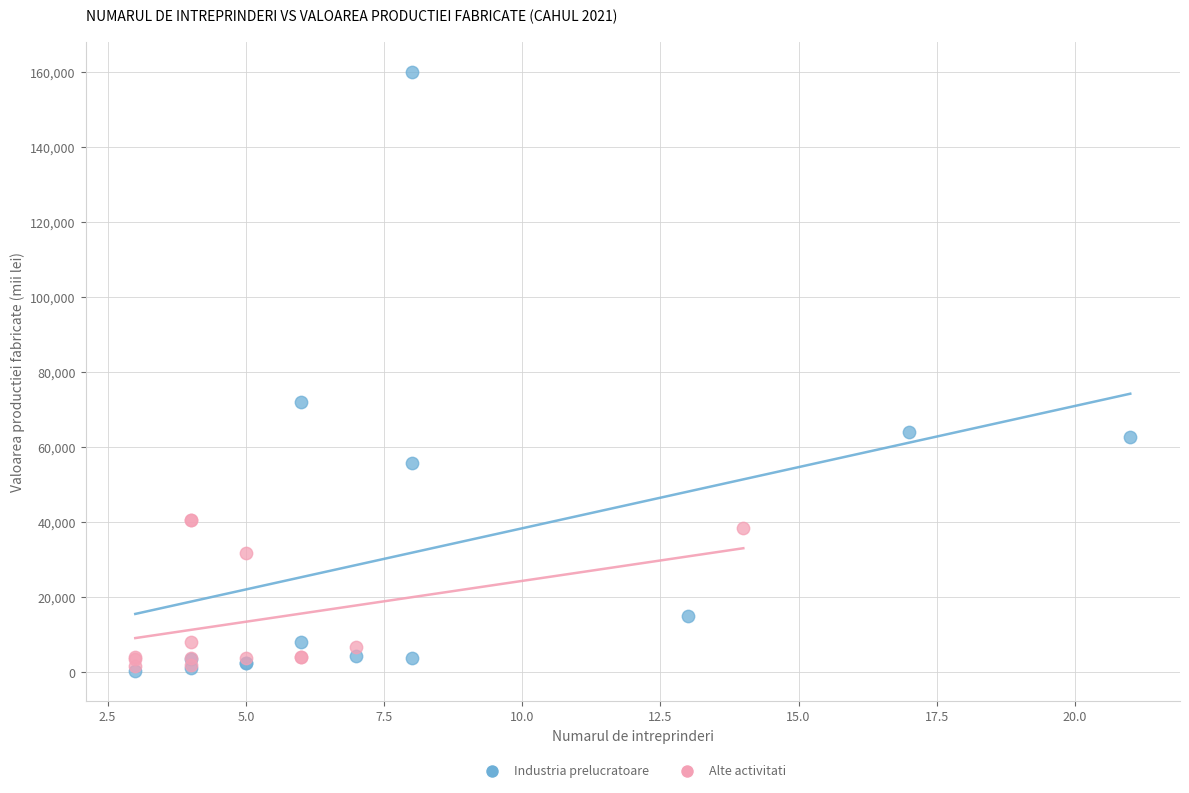

Which series reaches the maximum Y coordinate?

Industria prelucratoare